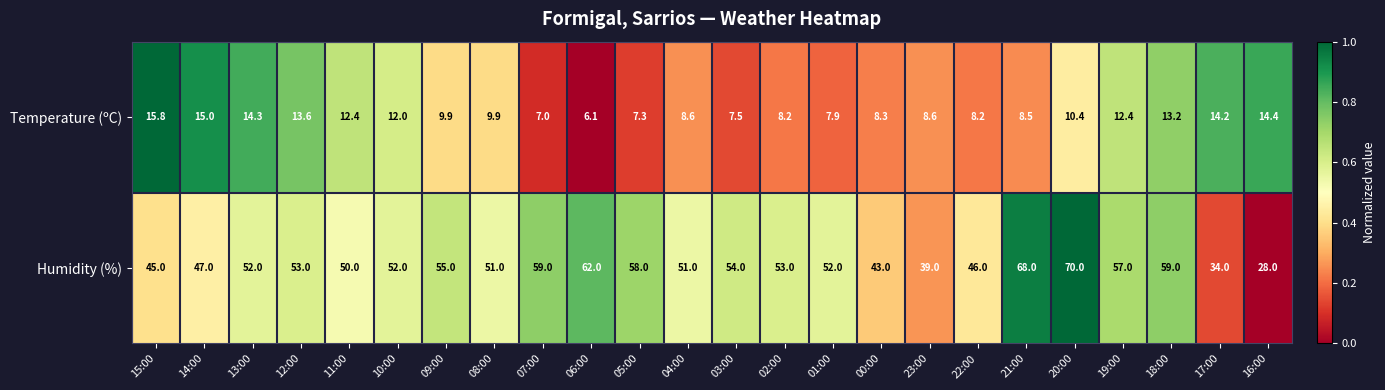

What is the spread (max minus min) of values at 06:00?

55.9